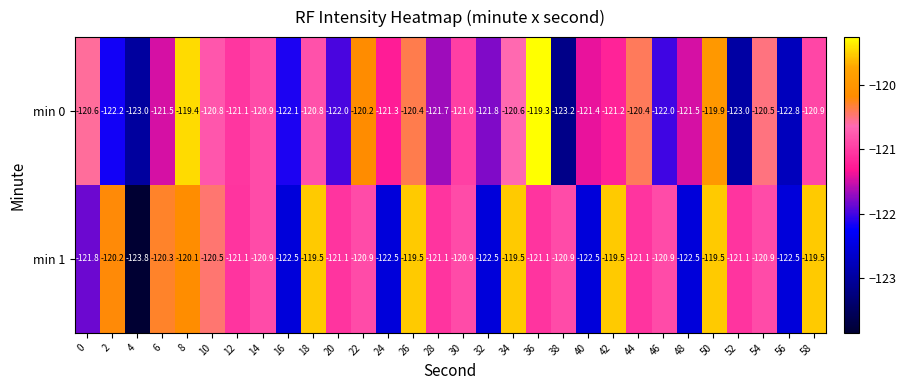

Which label corresponds to the smallest value in the chart?

4